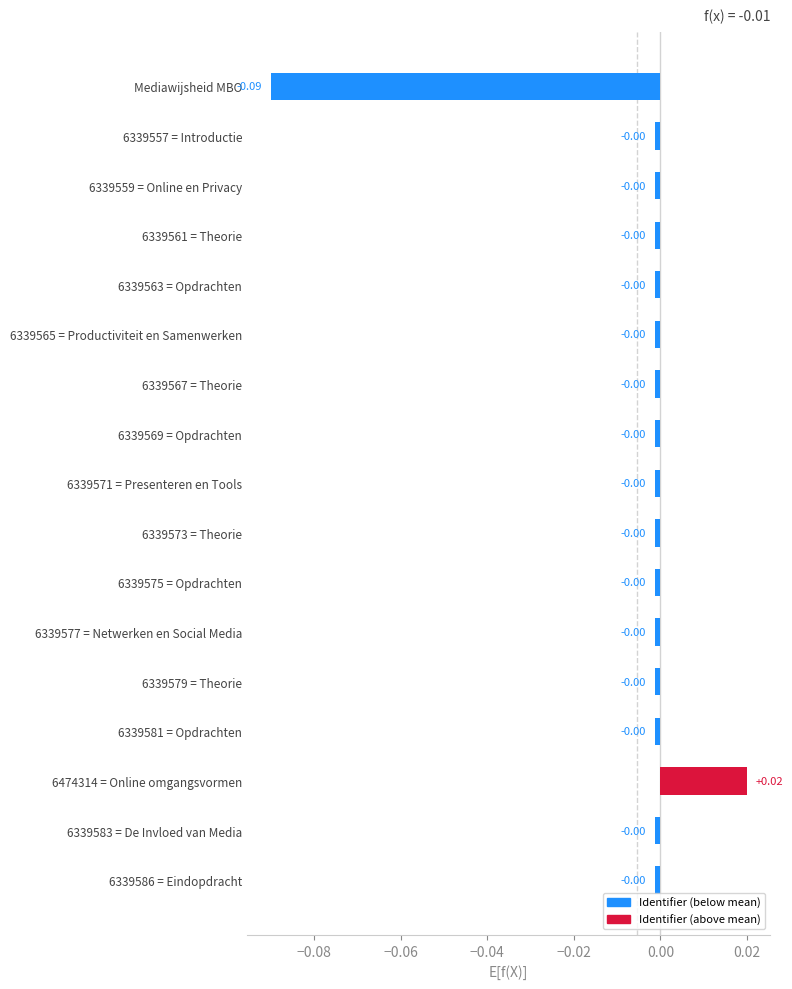

Which label corresponds to the smallest value in the chart?

Mediawijsheid MBO